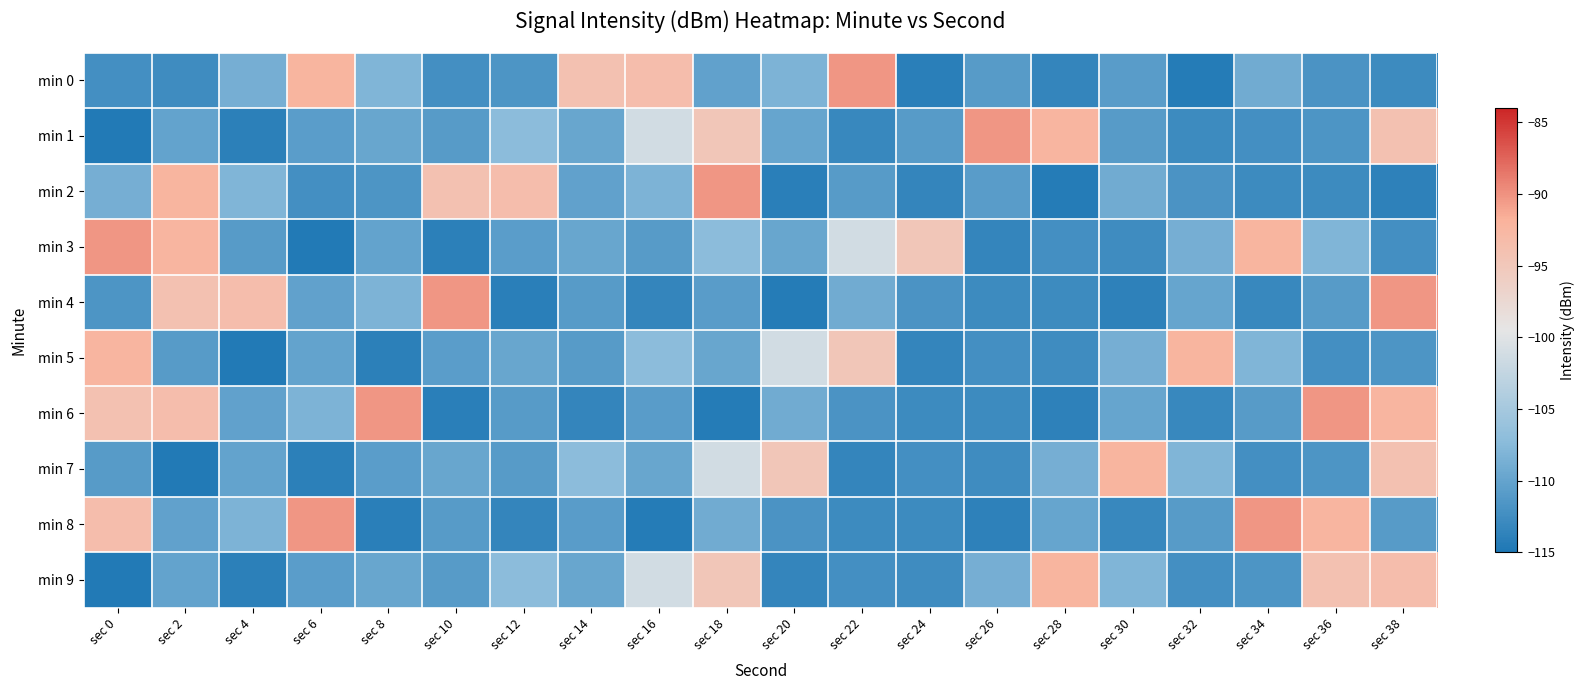

What is the total value across all series at sec 30?

-1089.2